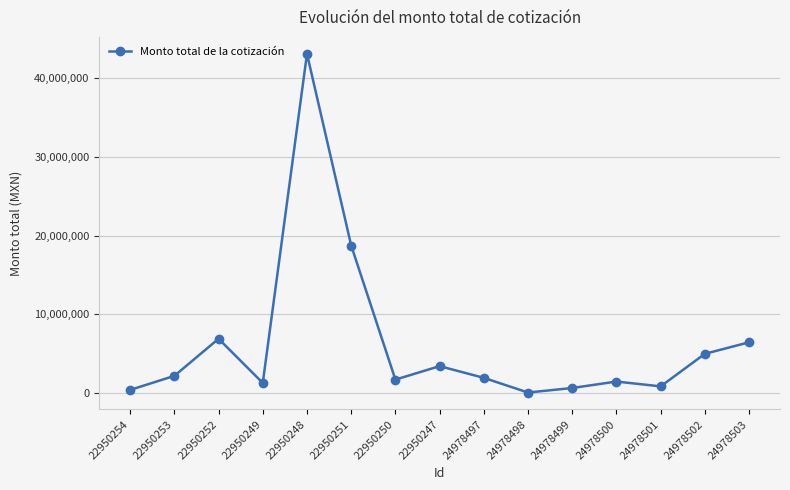

Which label corresponds to the largest value in the chart?

22950248